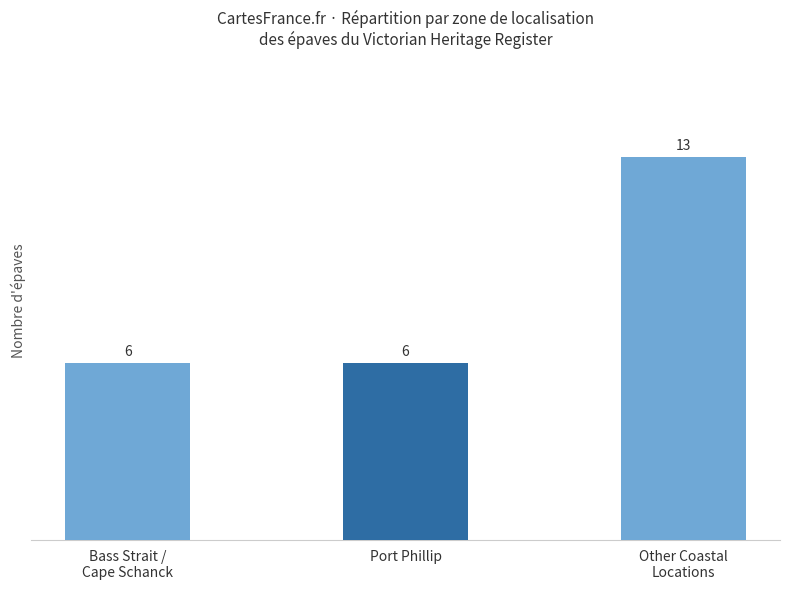

Approximately how many times larger is the value at Bass Strait /
Cape Schanck compared to Other Coastal
Locations?

0.5